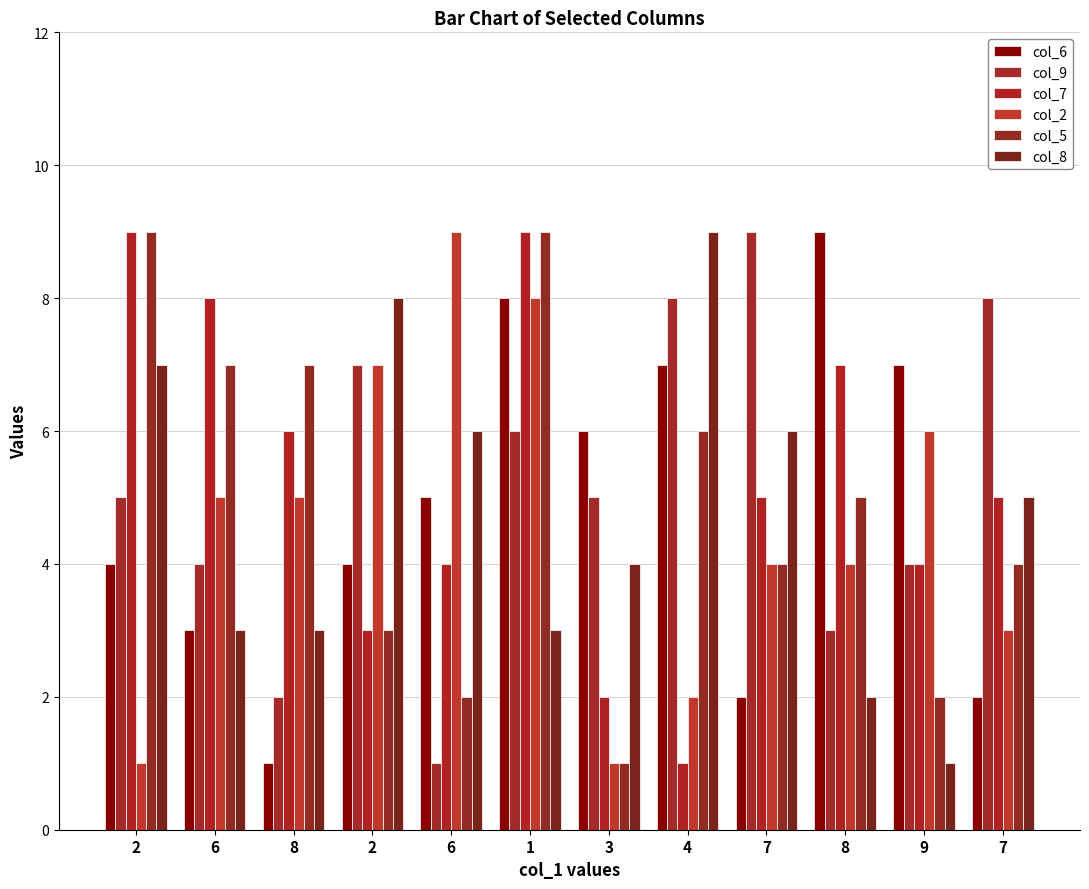

How many data points does each series have?

12